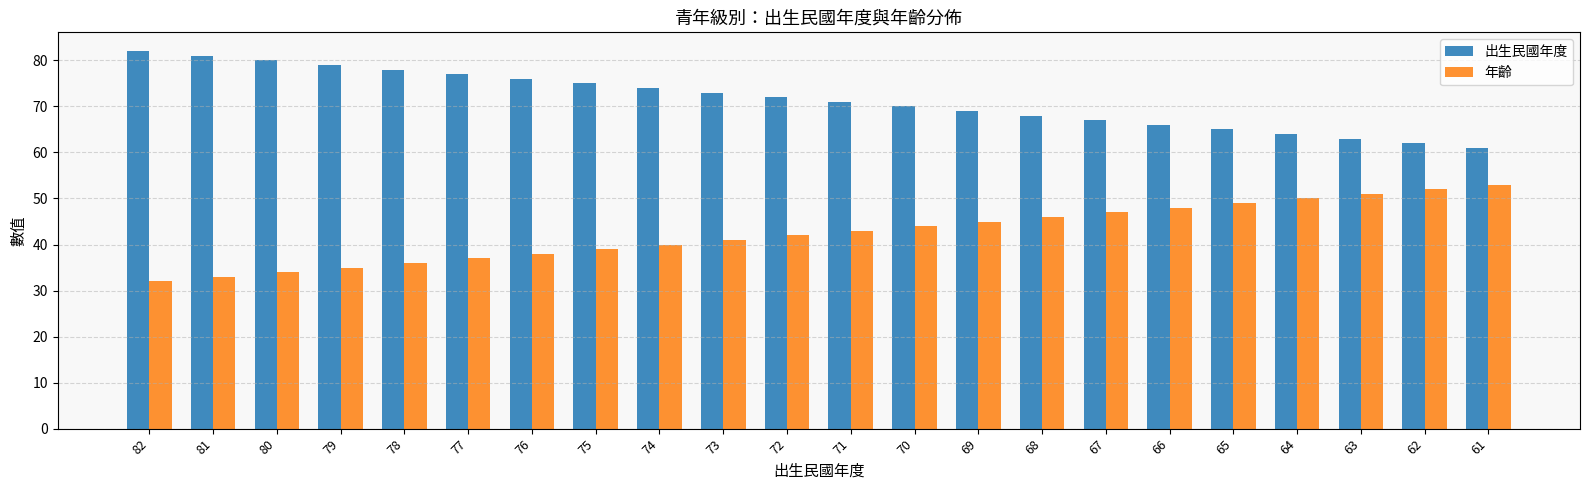

Is the value of 出生民國年度 at 69 greater than the value of 年齡 at 69?

Yes